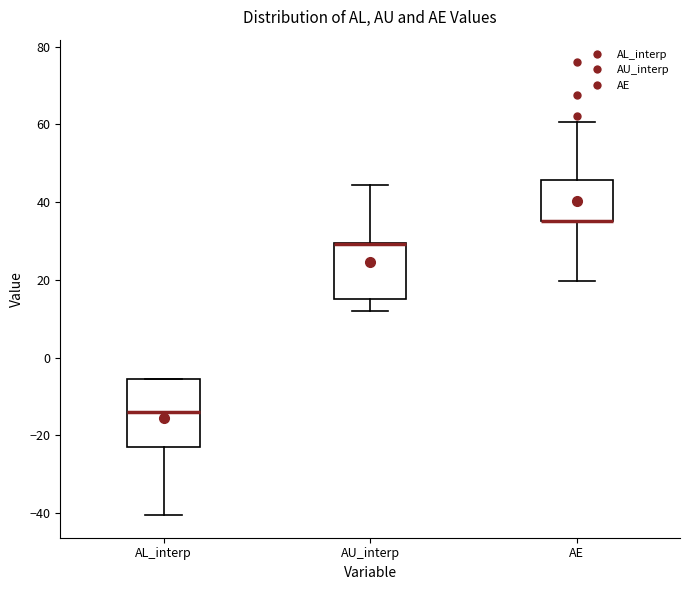

Where is the upper edge of the box for AL_interp on the y-axis? The values are not printed on the chart, so give them approximately, as read against the axis.

-6